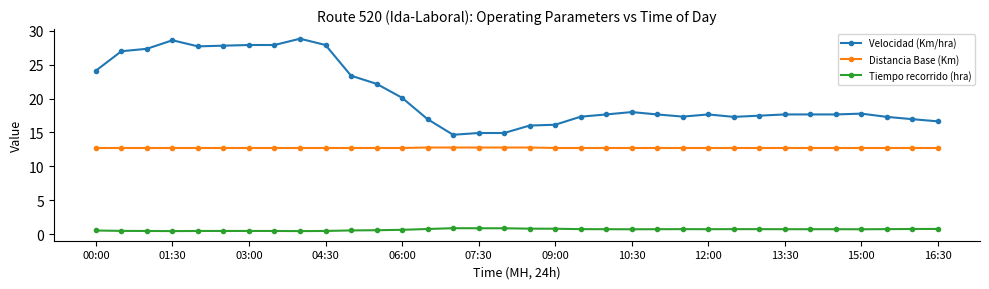

What is the sum of all Velocidad (Km/hra) values?

696.6